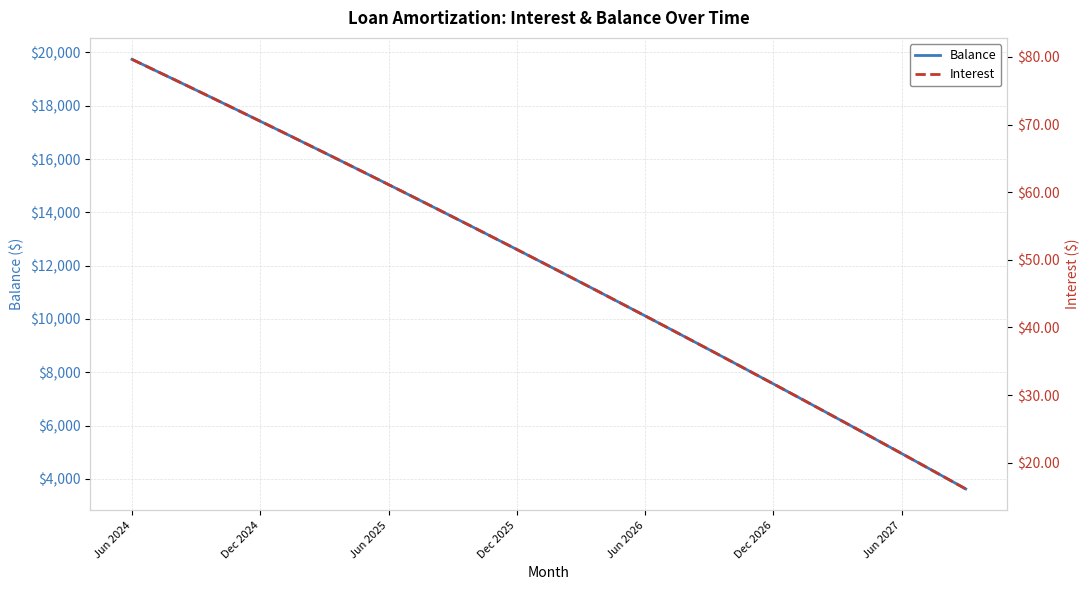

Between 17 and 28, which series saw the biggest shift?

Balance